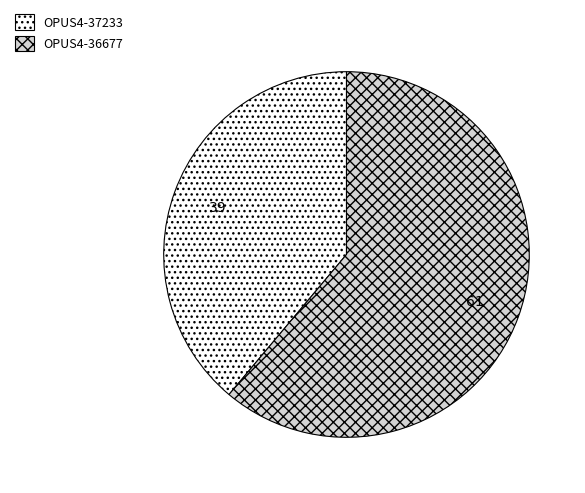

Rank the categories by value from highest to lowest.

OPUS4-36677, OPUS4-37233